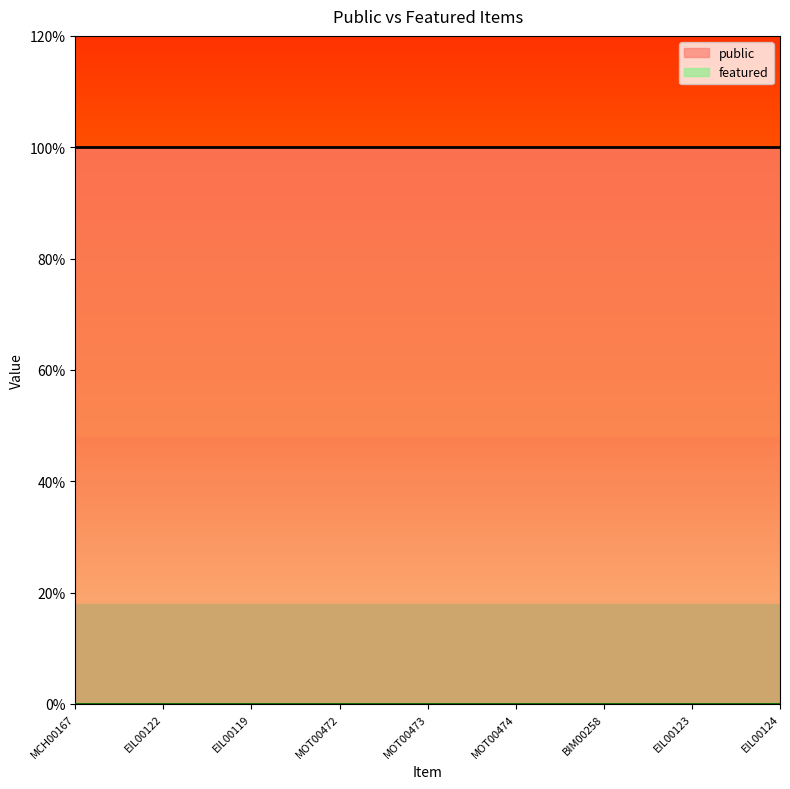

Which label corresponds to the smallest value in the chart?

MCH00167